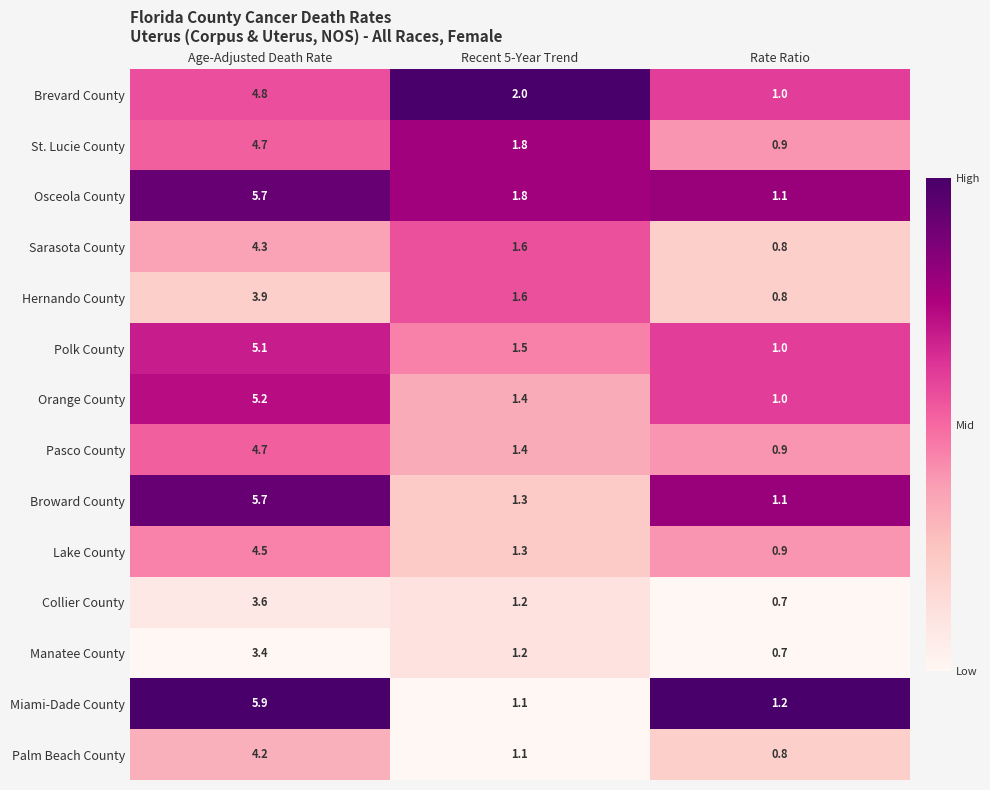

Where does the St. Lucie County series first go above 1?

Age-Adjusted Death Rate